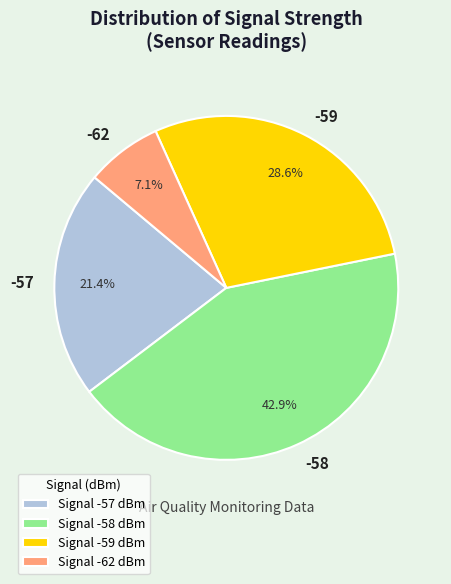

Which has a higher value, -59 or -62?

-59